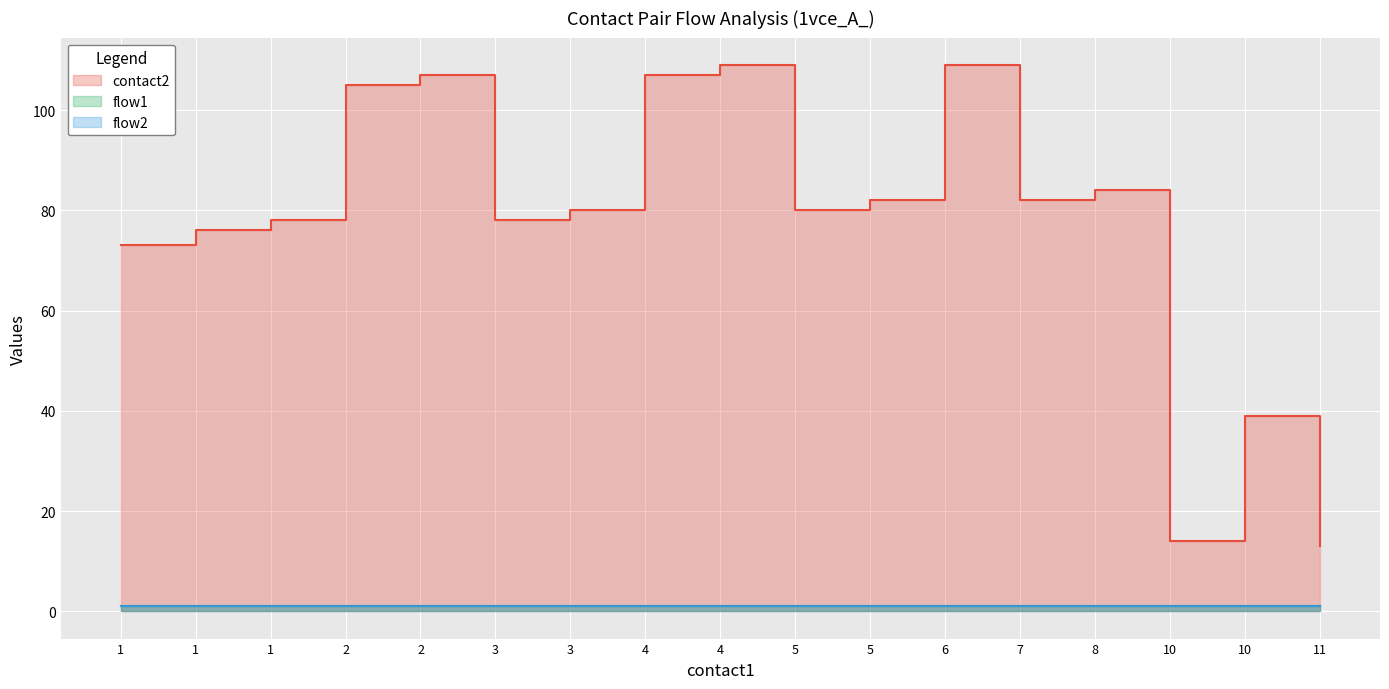

The value of flow1 at 5 is 1. True or false?

False